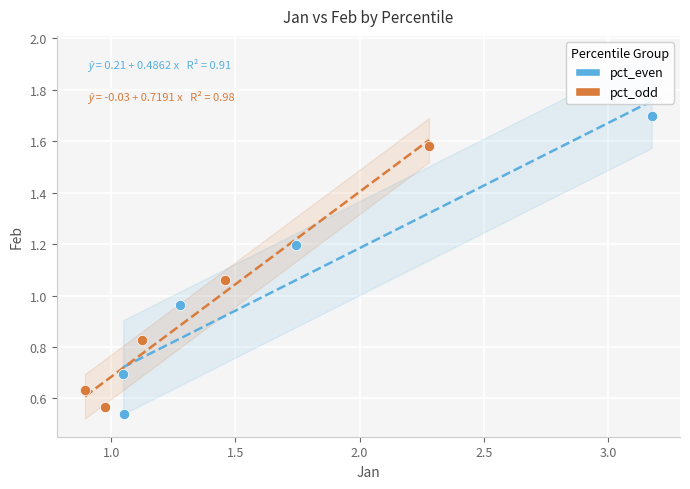

Which series has the largest Y range (max minus min)?

pct_even